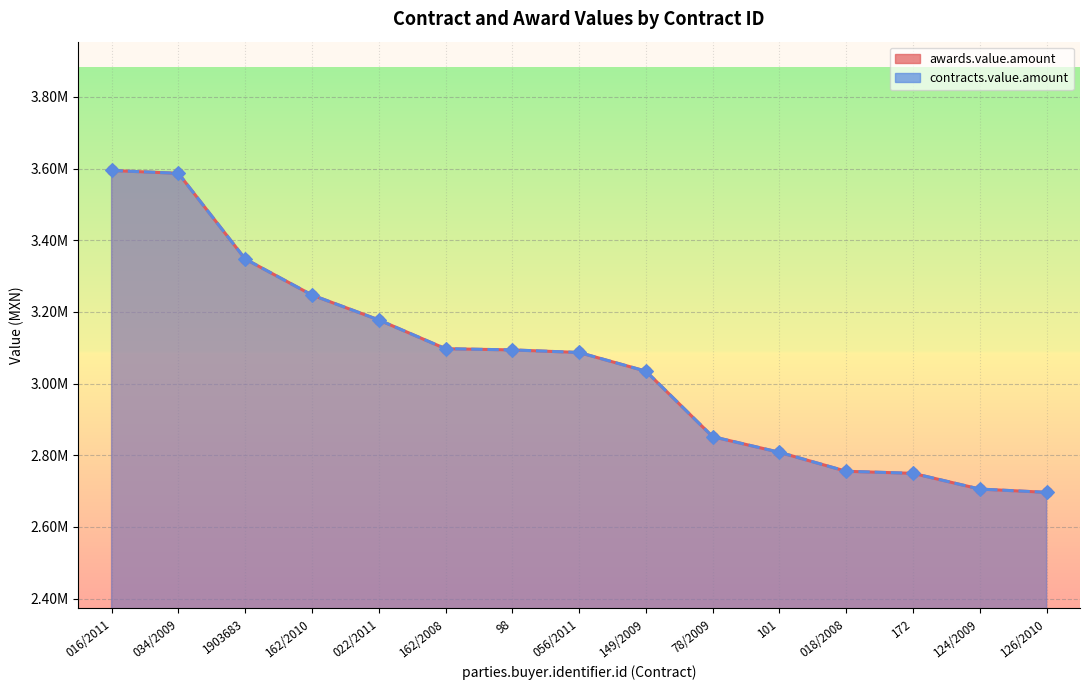

What are all the series names shown in the legend?

awards.value.amount, contracts.value.amount